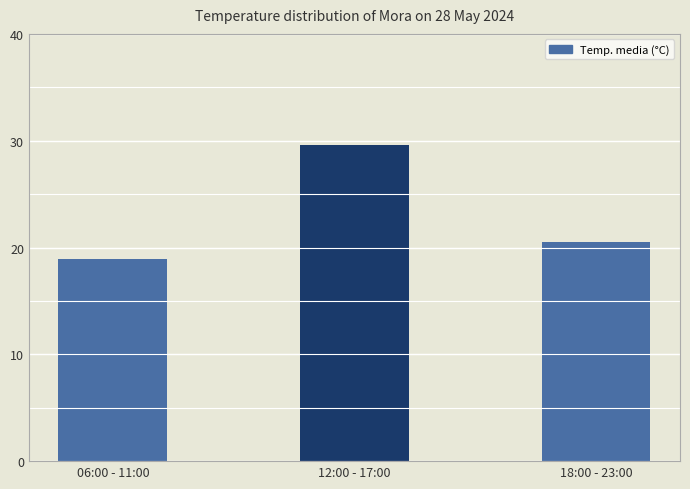

What is the change in value from 06:00 - 11:00 to 12:00 - 17:00?

+10.7